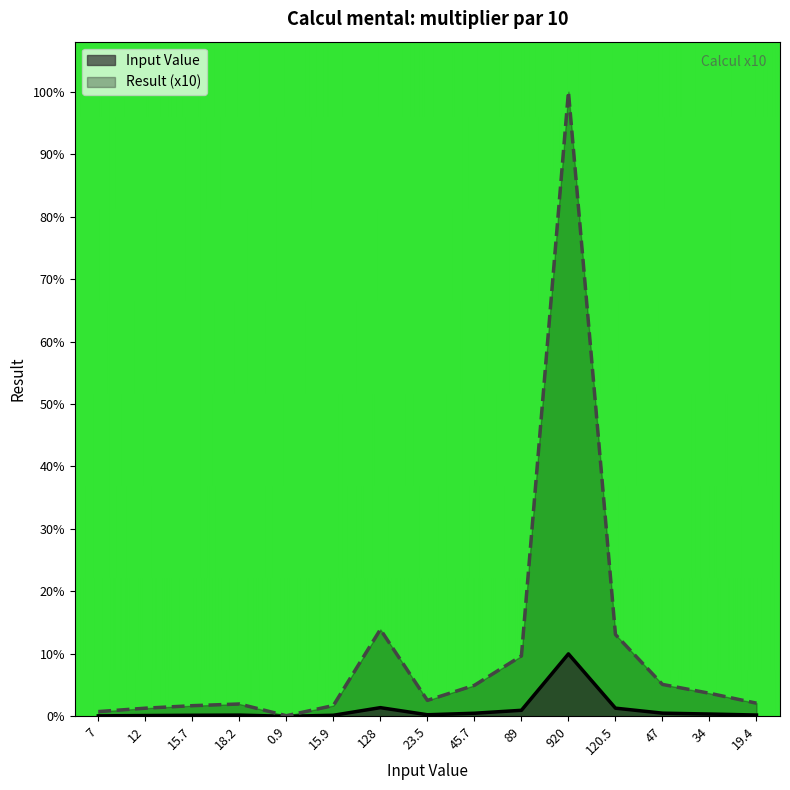

What is the sum of all Result (x10) values?

1.6